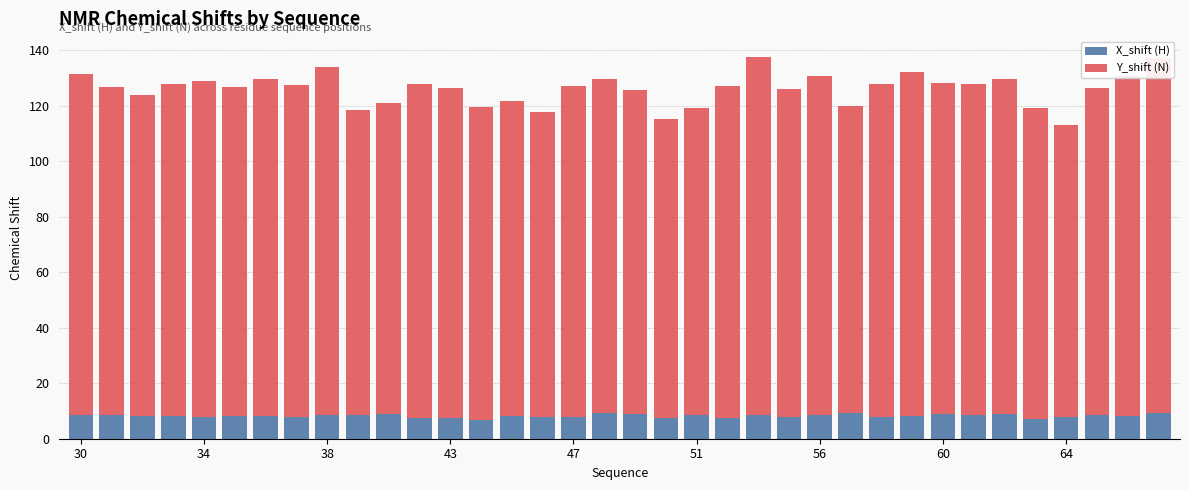

What is the sum of all X_shift (H) values?

296.0